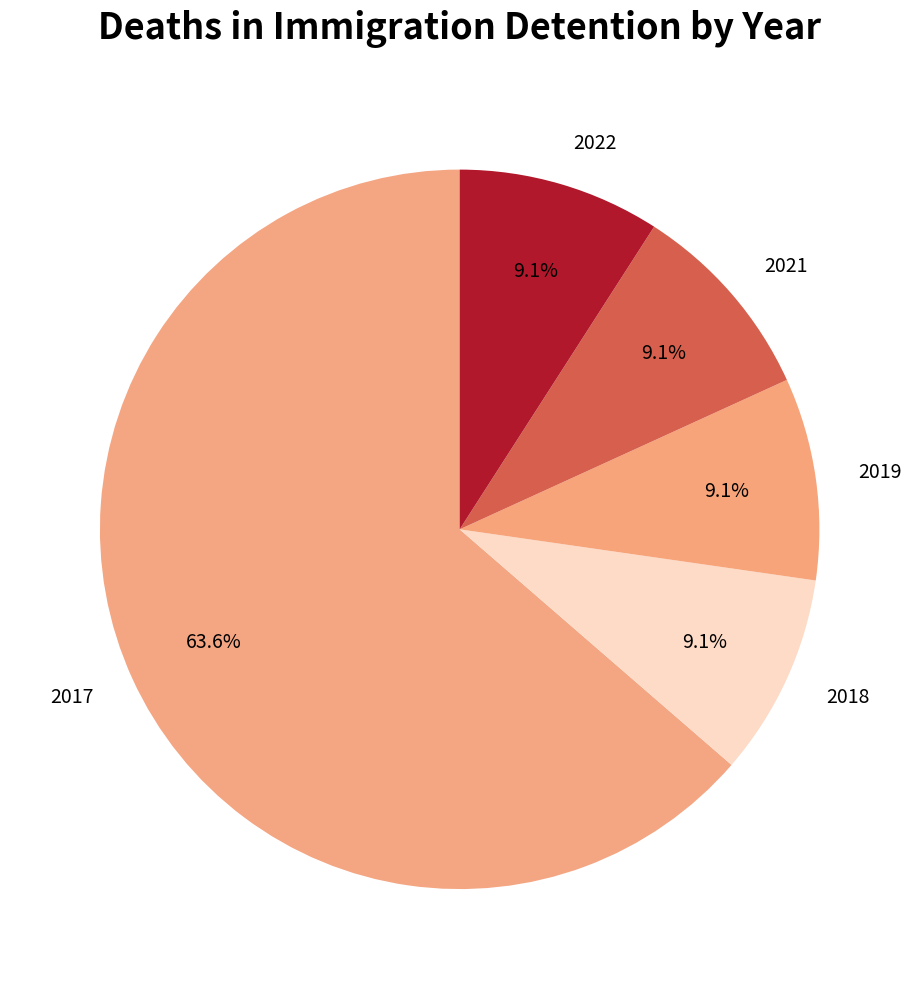

To the nearest percent, what is the combined percentage of 2017 and 2022?

73%